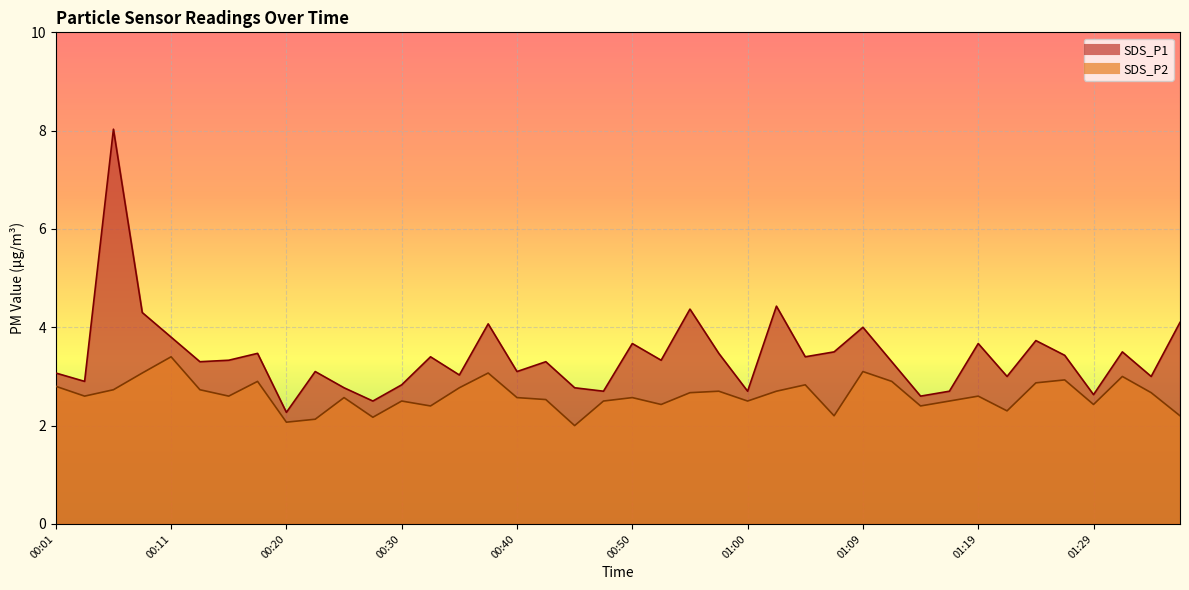

Is the value of SDS_P2 at 00:30 greater than the value of SDS_P1 at 00:13?

No